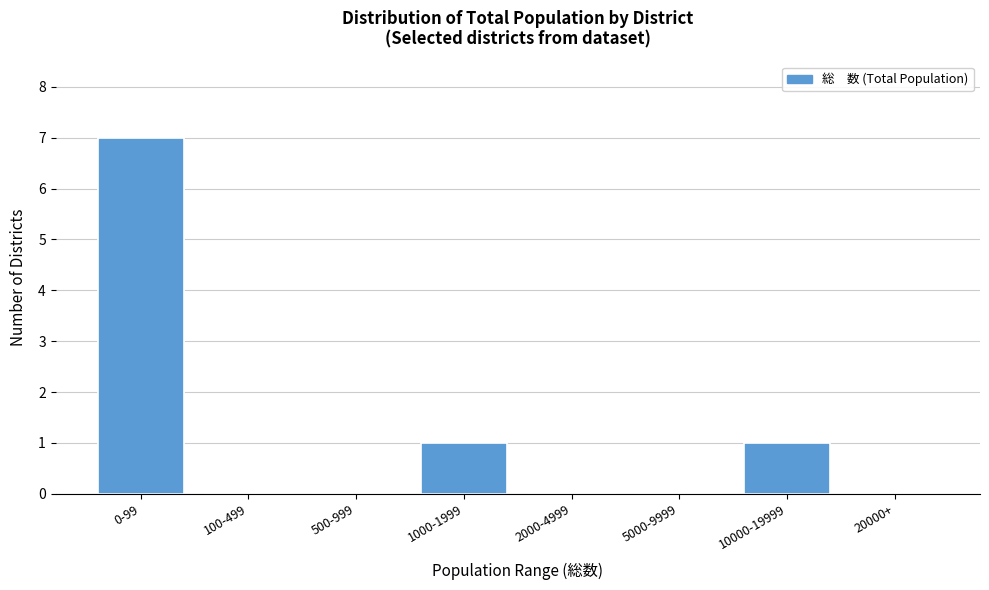

Reading left to right, transcribe all the data shown in this chart.

0-99=7	100-499=0	500-999=0	1000-1999=1	2000-4999=0	5000-9999=0	10000-19999=1	20000+=0